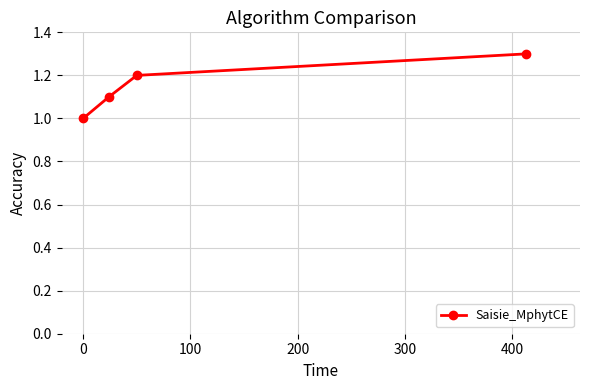

True or false: the data has more than 2 interior local peaks.

False